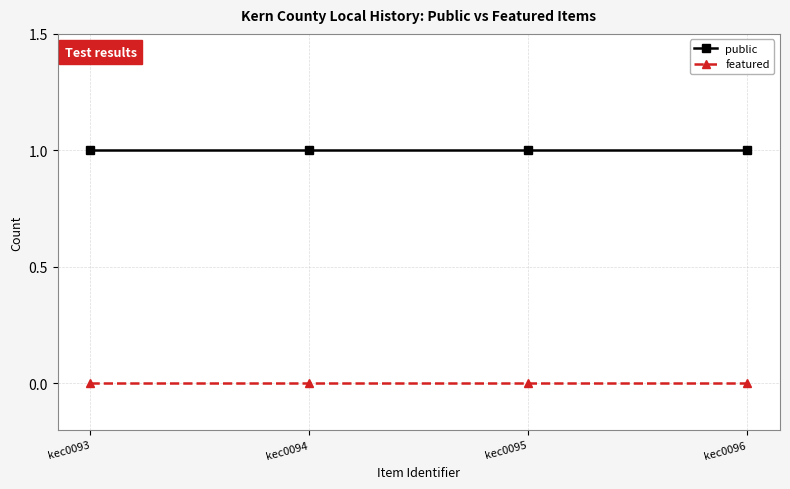

What is the total value across all series at kec0096?

1